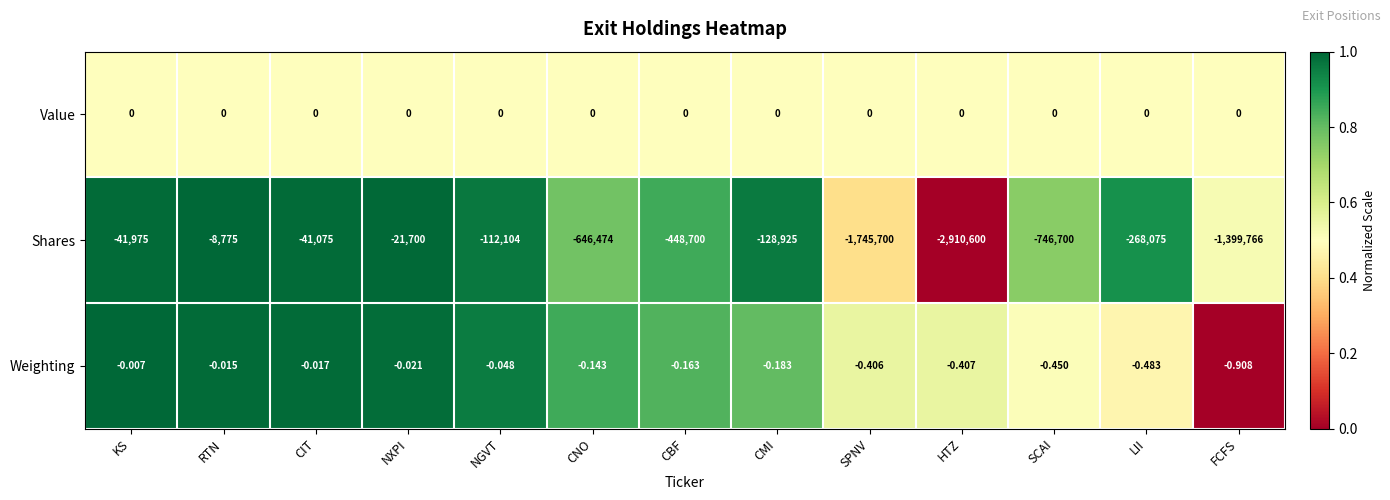

Which series has the widest spread of values?

Shares